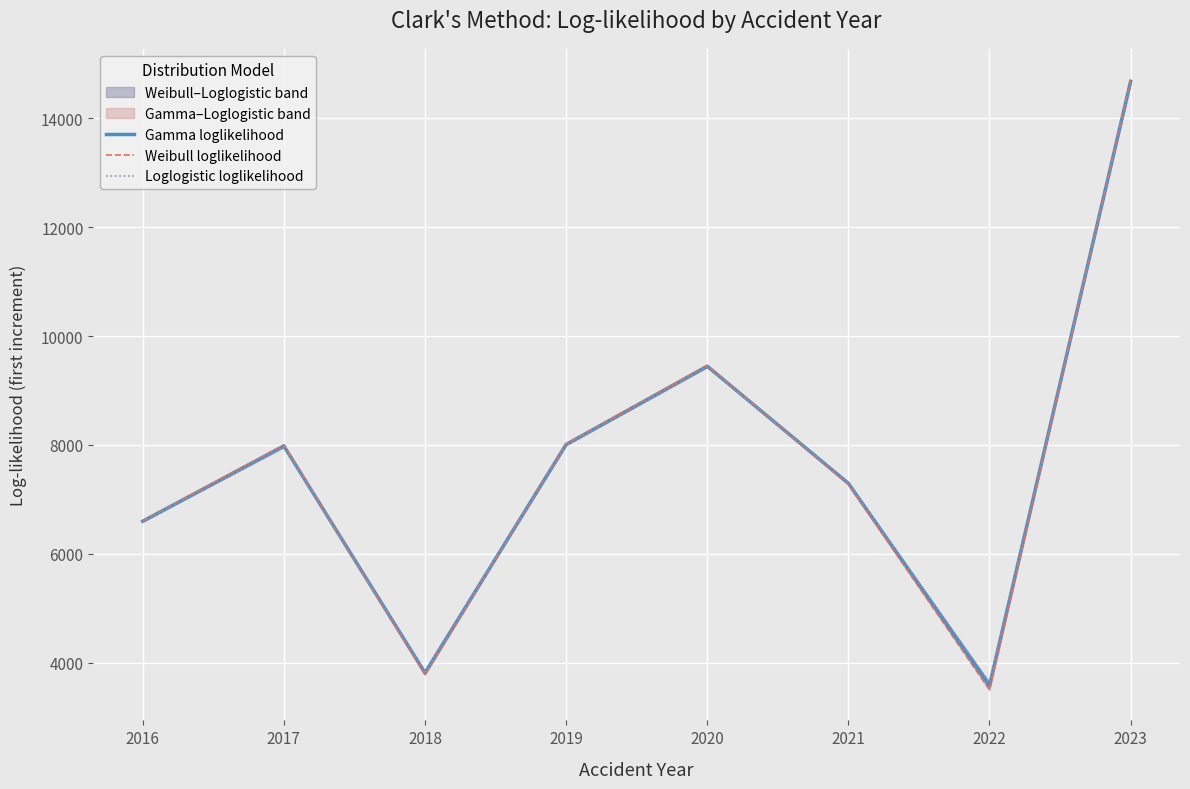

At which label is Gamma loglikelihood closest to 9130?

2020